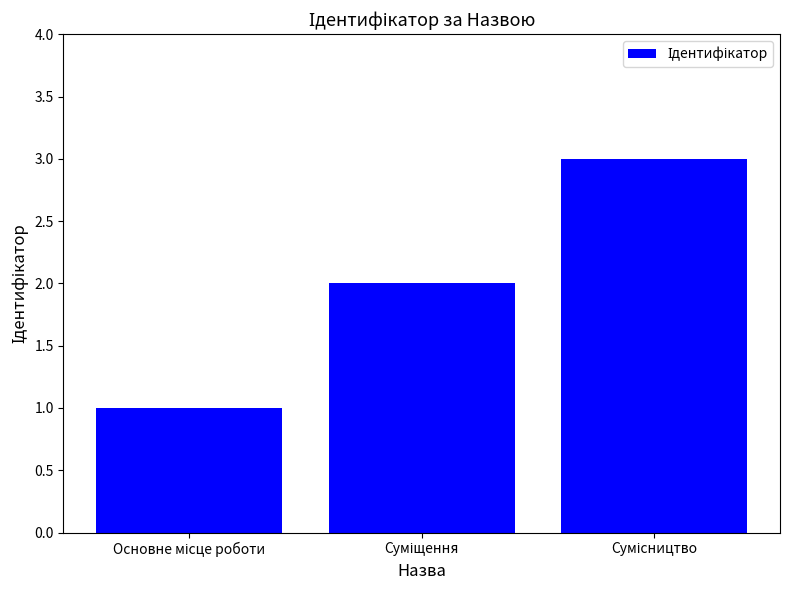

What is the sum of all values?

6